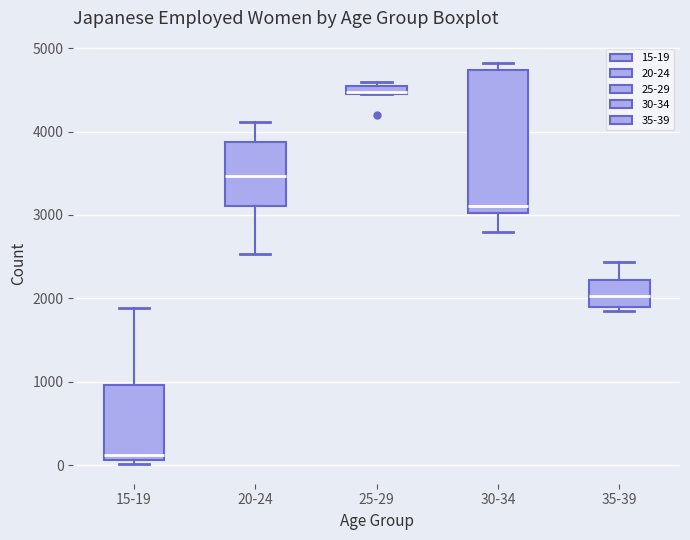

Which box has the highest median line?

25-29